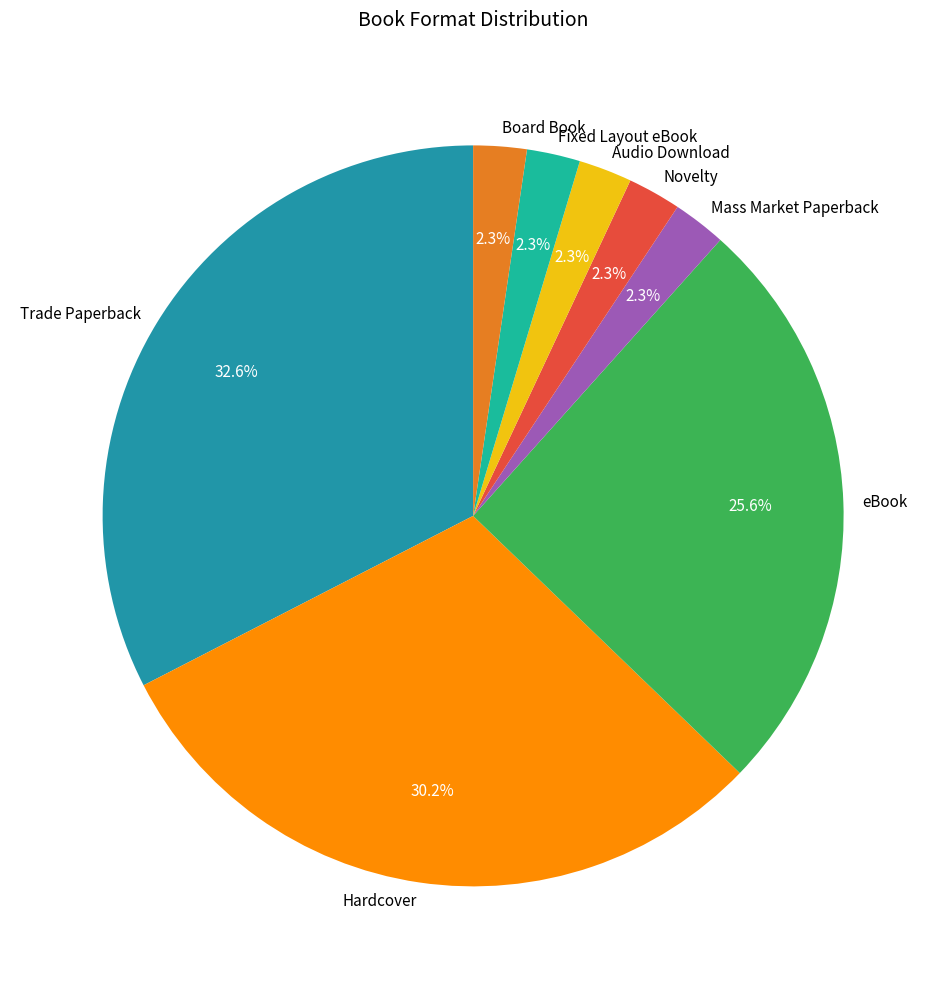

To the nearest percent, what percentage of the pie is Trade Paperback?

33%